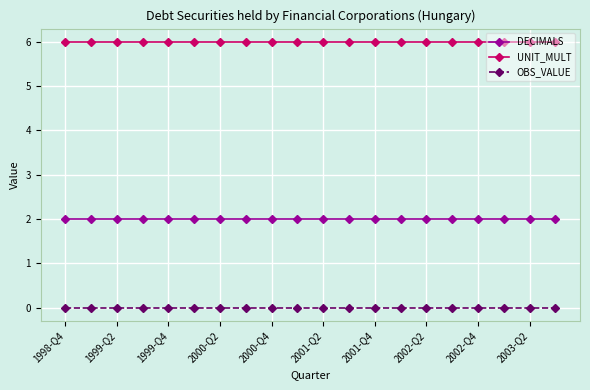

True or false: DECIMALS and OBS_VALUE cross at least once.

False